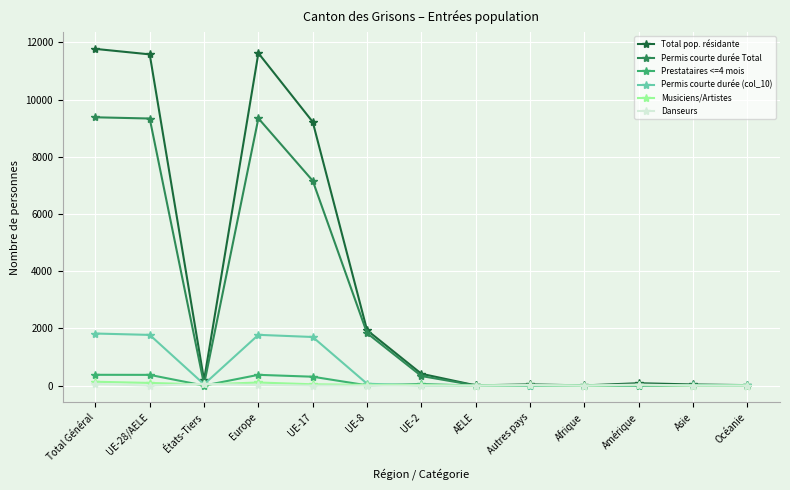

Read the Permis courte durée Total value at Europe, to the nearest 50.

9350